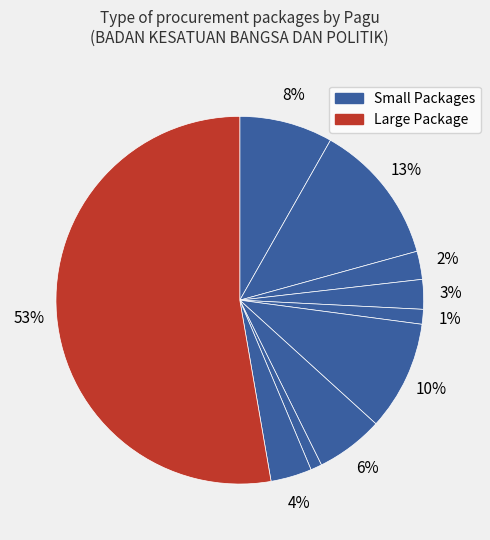

How many slices are in this pie chart?

10